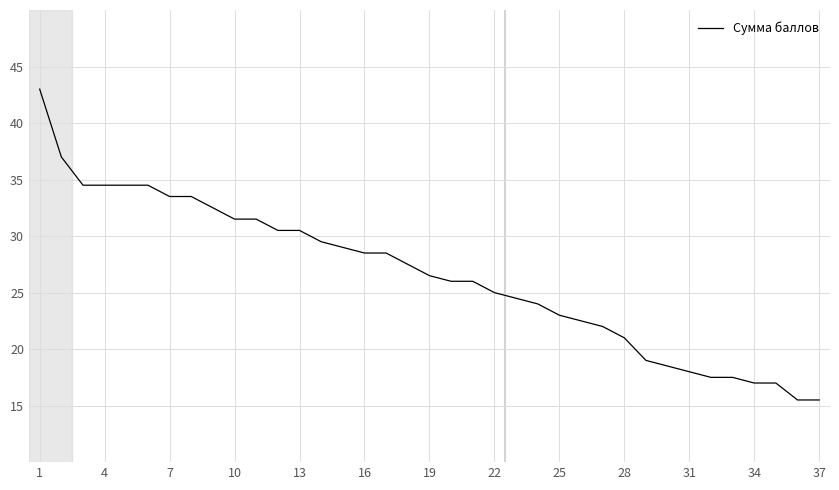

How many series are shown in this chart?

1